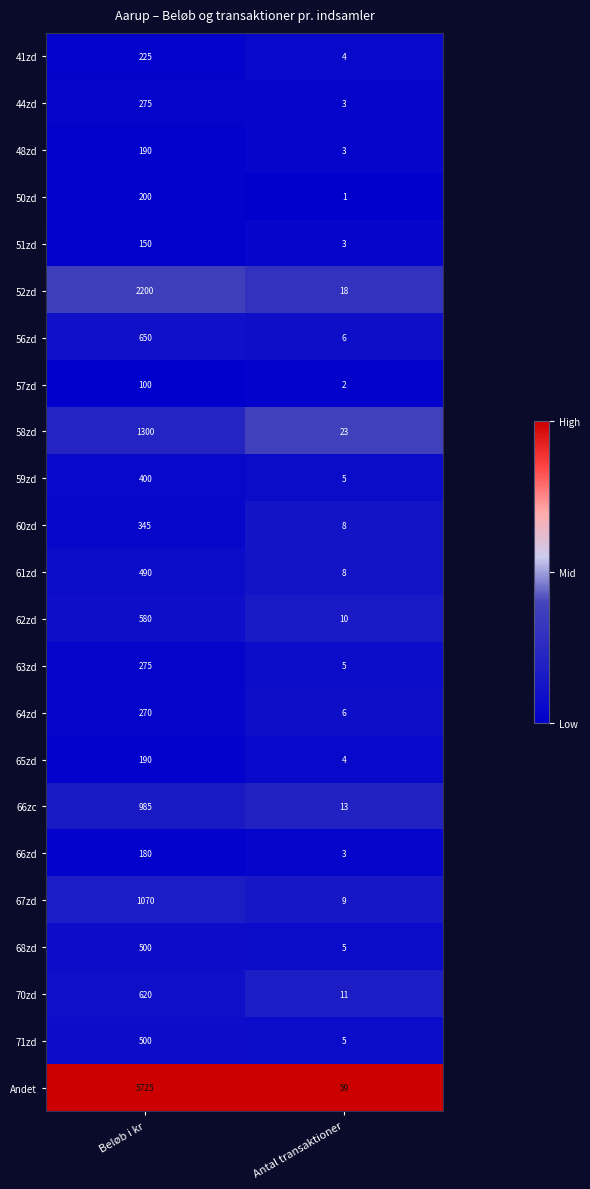

Which series has the largest range (max minus min)?

Andet